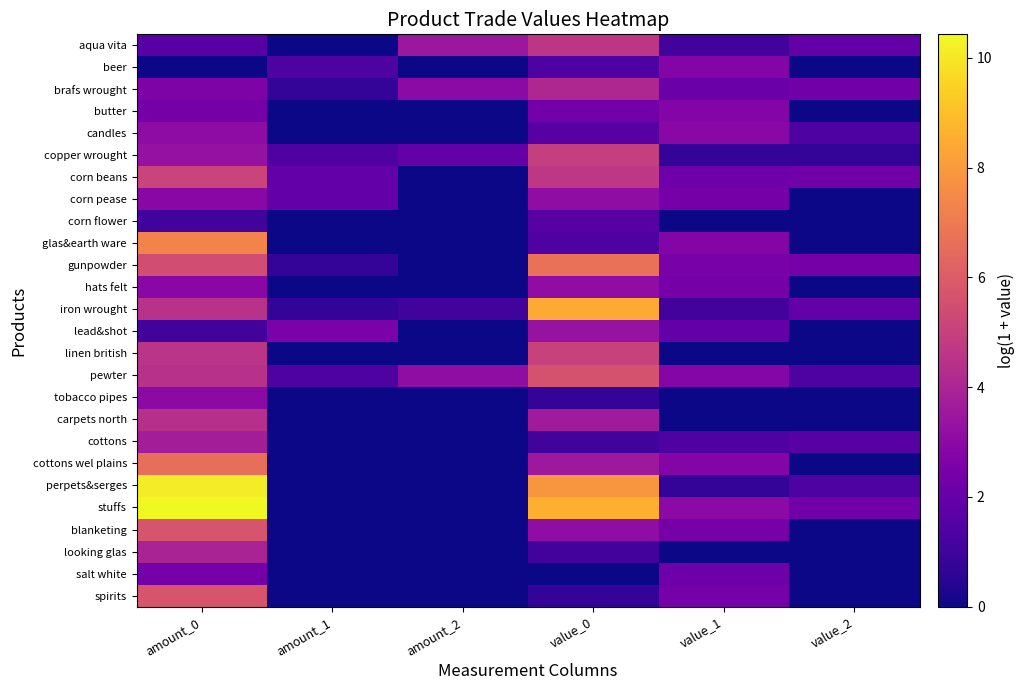

What is the maximum value shown in the chart?

10.4